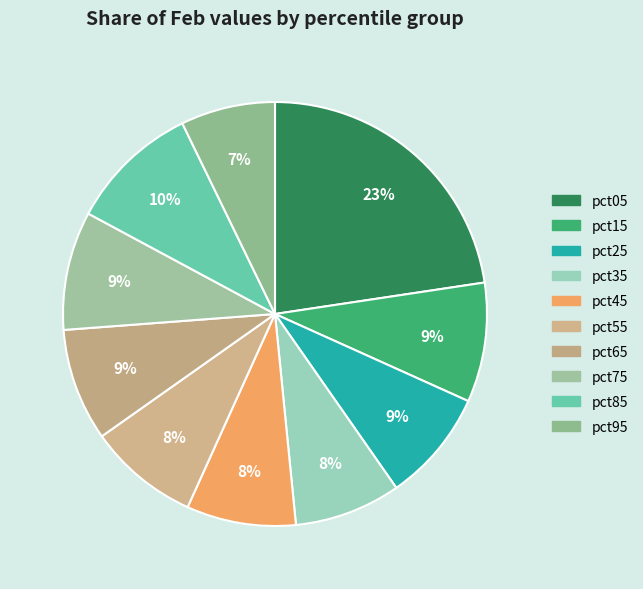

Count the number of slices in the pie.

10